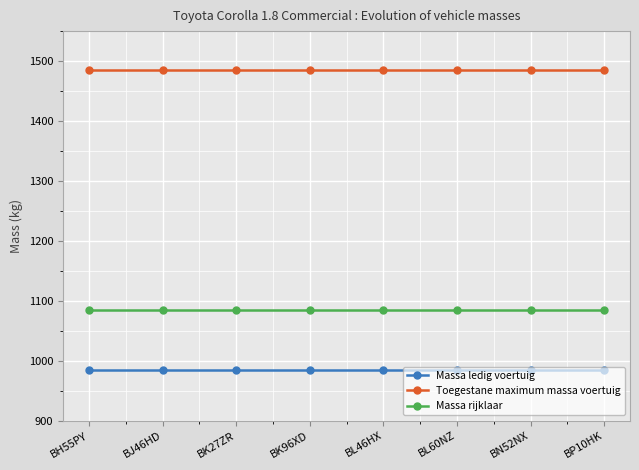

Reading right to left, what are all the values shown in this chart?

Massa ledig voertuig: 985	985	985	985	985	985	985	985
Toegestane maximum massa voertuig: 1485	1485	1485	1485	1485	1485	1485	1485
Massa rijklaar: 1085	1085	1085	1085	1085	1085	1085	1085